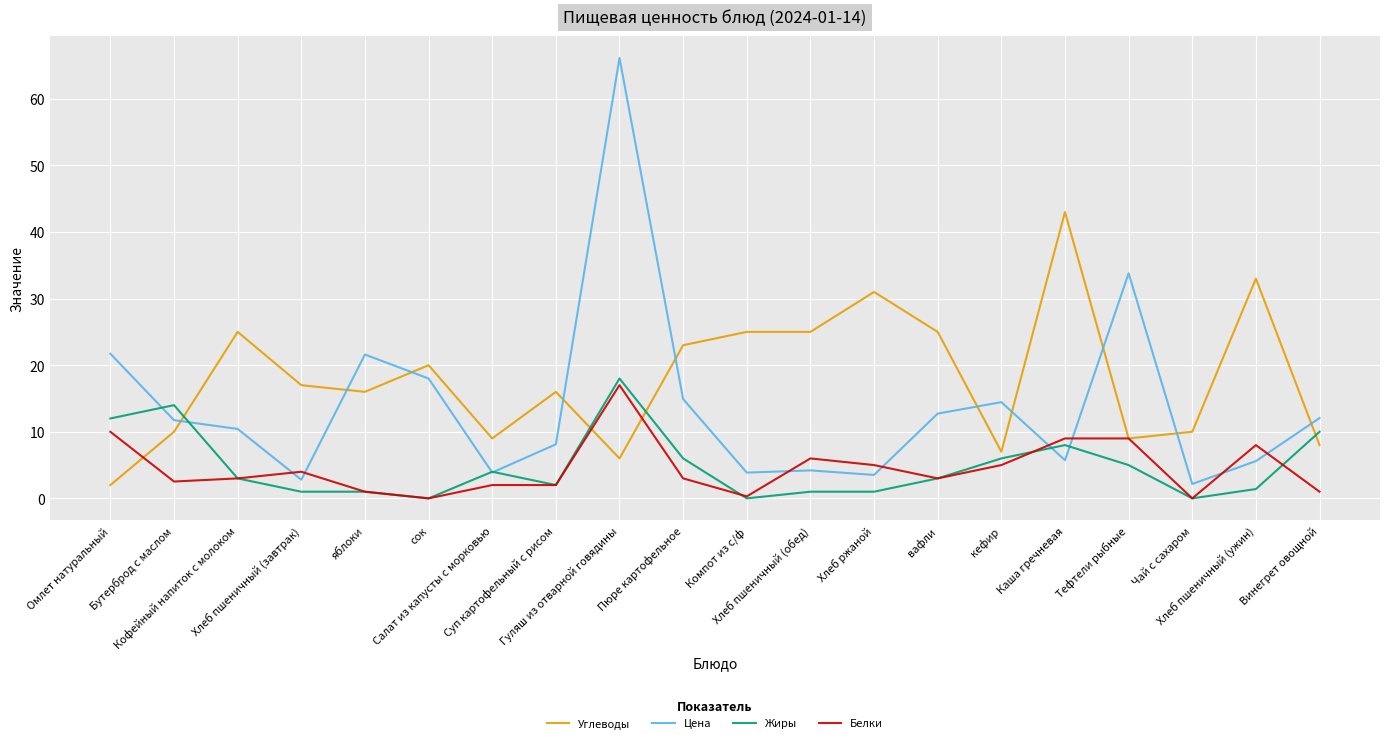

What is the maximum value shown in the chart?

66.1